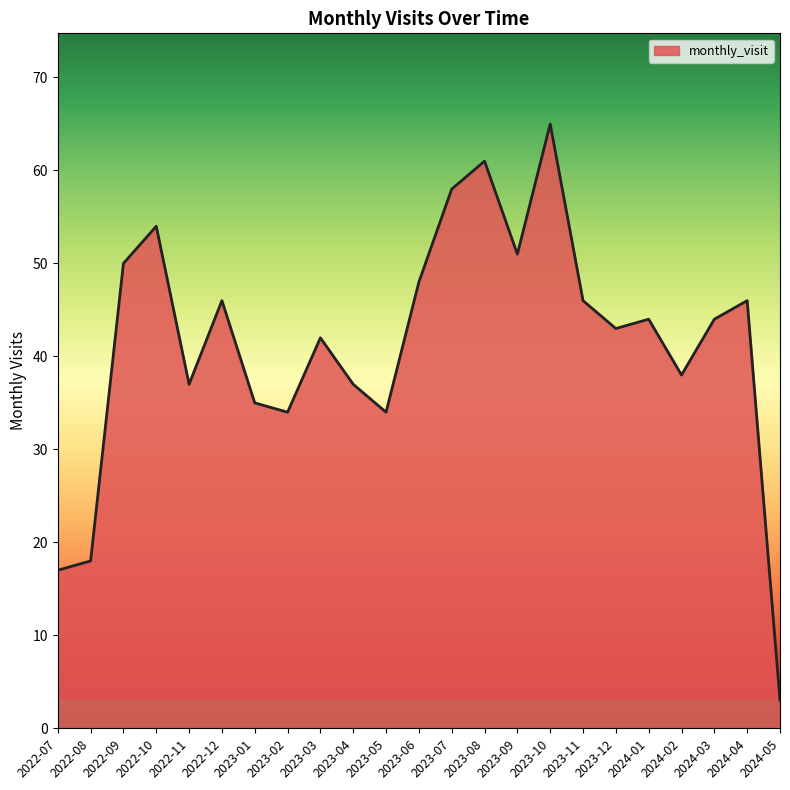

How many values are below 44?

11